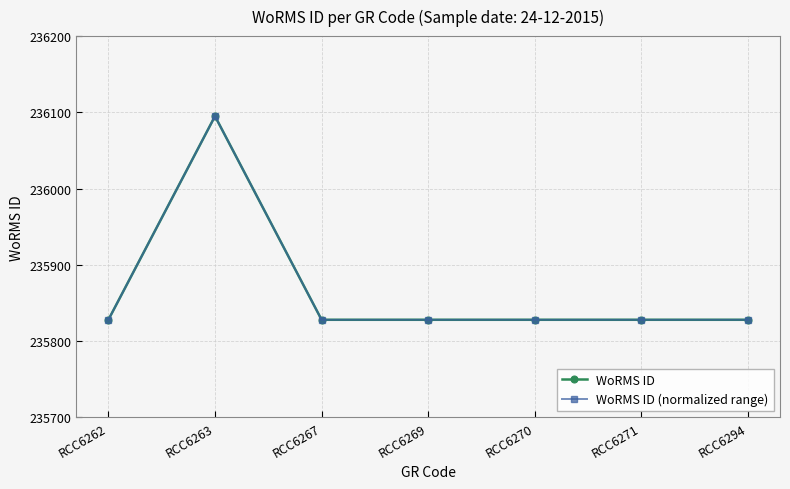

What is the difference between the maximum and second lowest values in the WoRMS ID (normalized range) series?

267.0